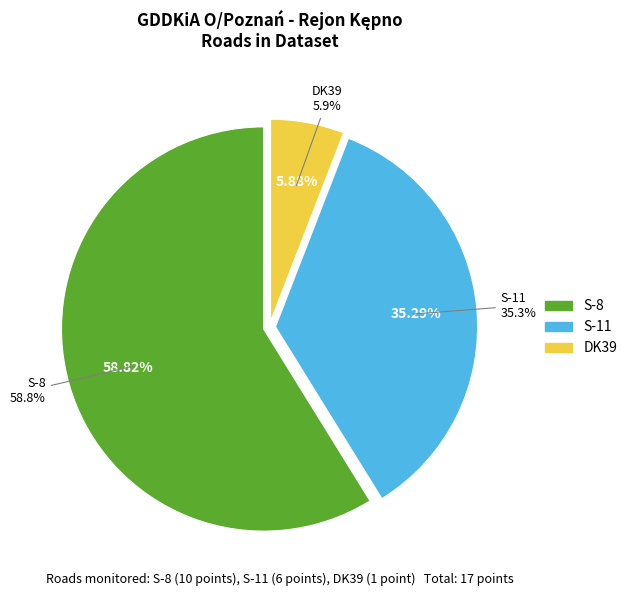

How many slices are in this pie chart?

3